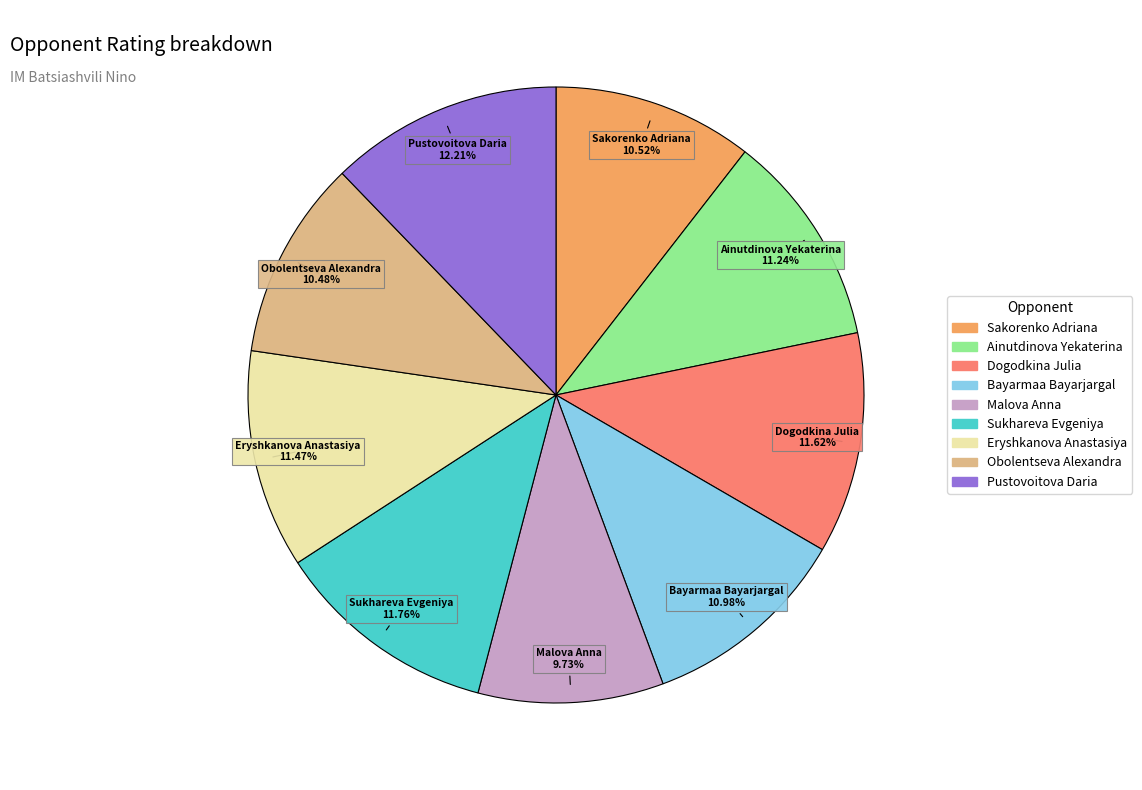

What is the smallest slice in the pie chart?

Malova Anna